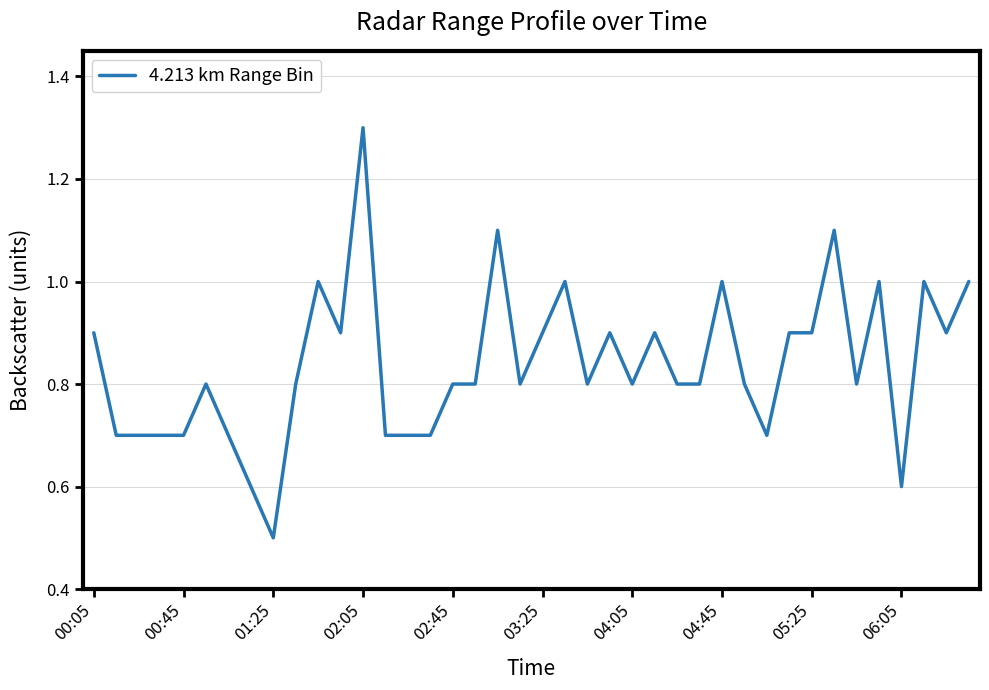

What is the smallest value displayed?

0.5